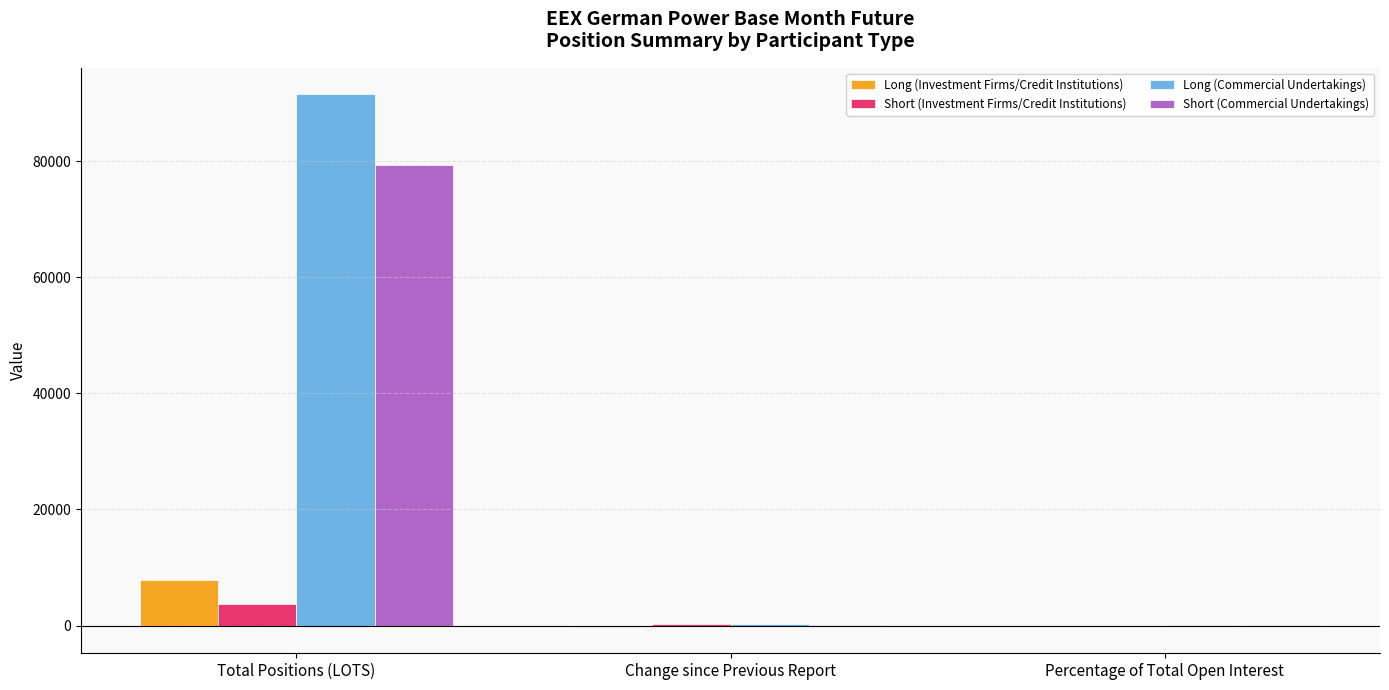

True or false: Short (Commercial Undertakings) has a value of 105068.3 at Total Positions (LOTS).

False